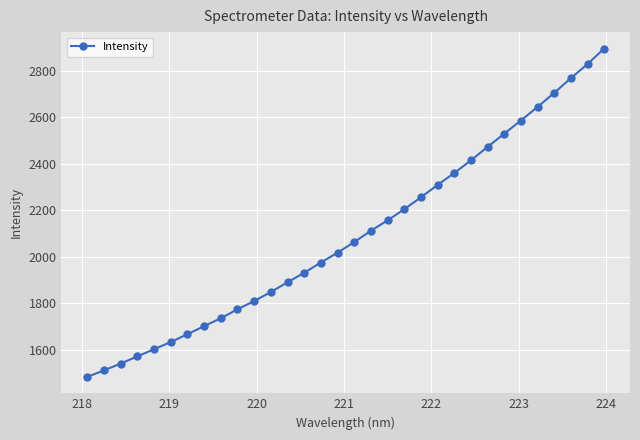

What is the value of the 28th point from the left?

2644.9